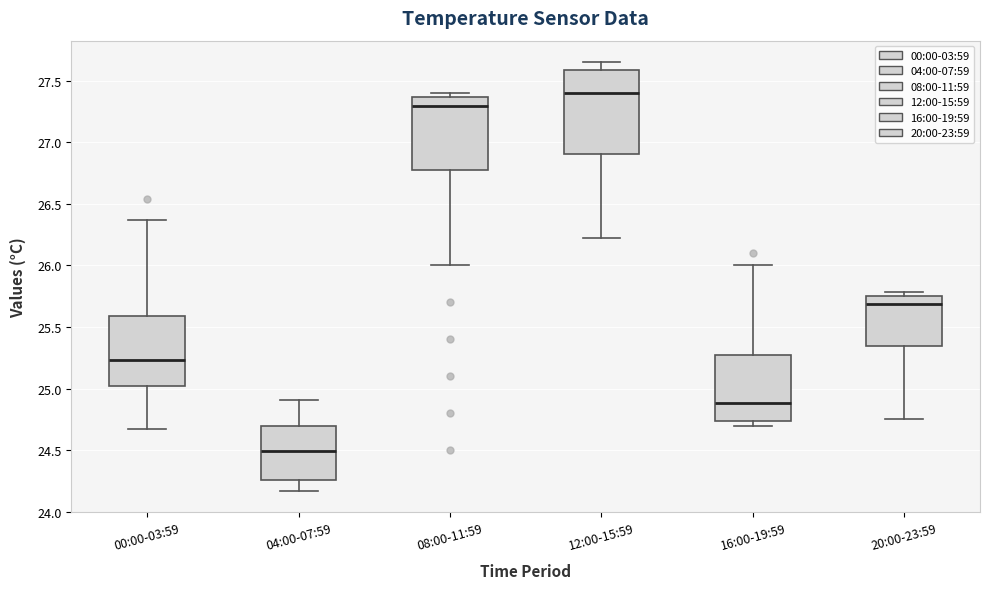

Which box has the highest median line?

12:00-15:59